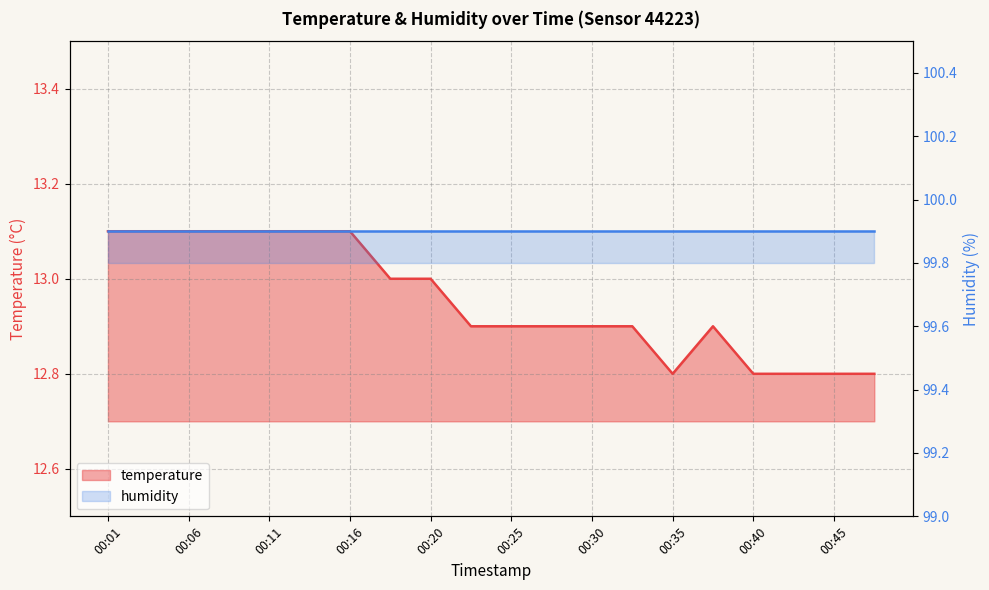

Which category has the lowest value across all series?

00:35